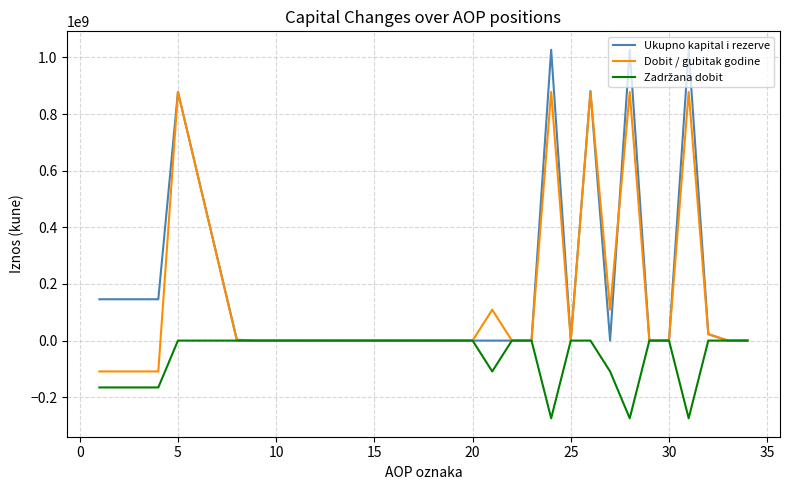

What is the minimum value shown in the chart?

-274494662